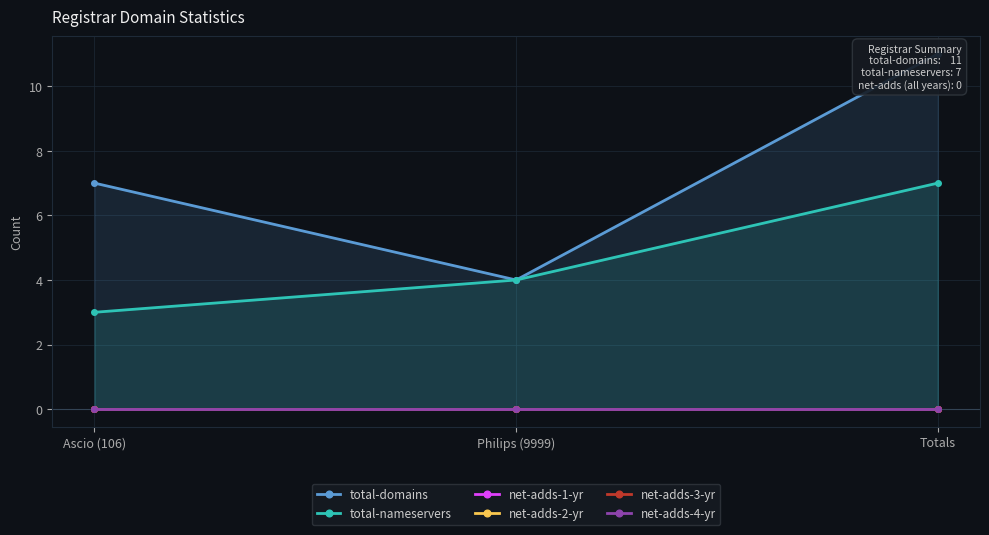

Which category has the lowest value in the net-adds-3-yr series?

Ascio (106)